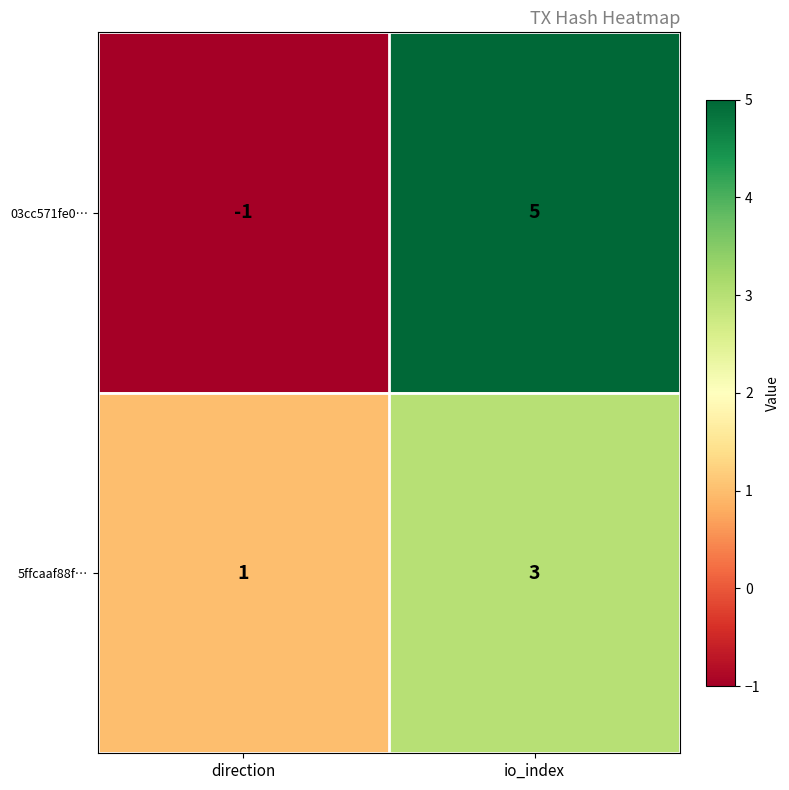

What is the sum of the 03cc571fe0… values at direction and io_index?

4